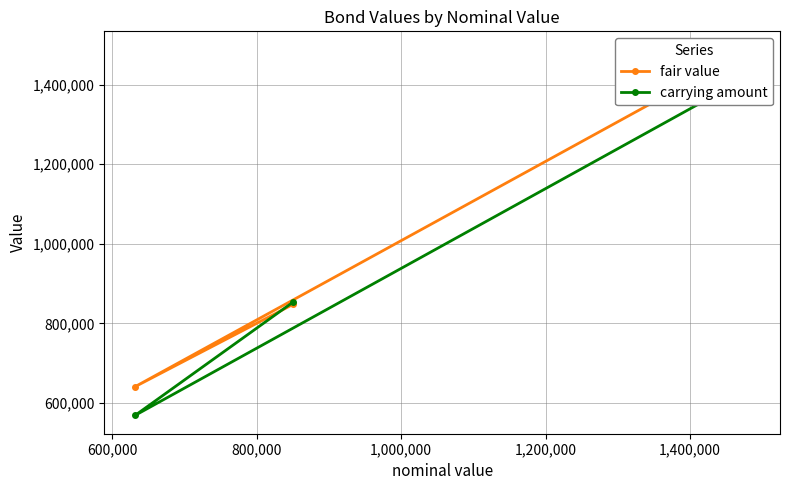

How many lines are shown in the chart?

2